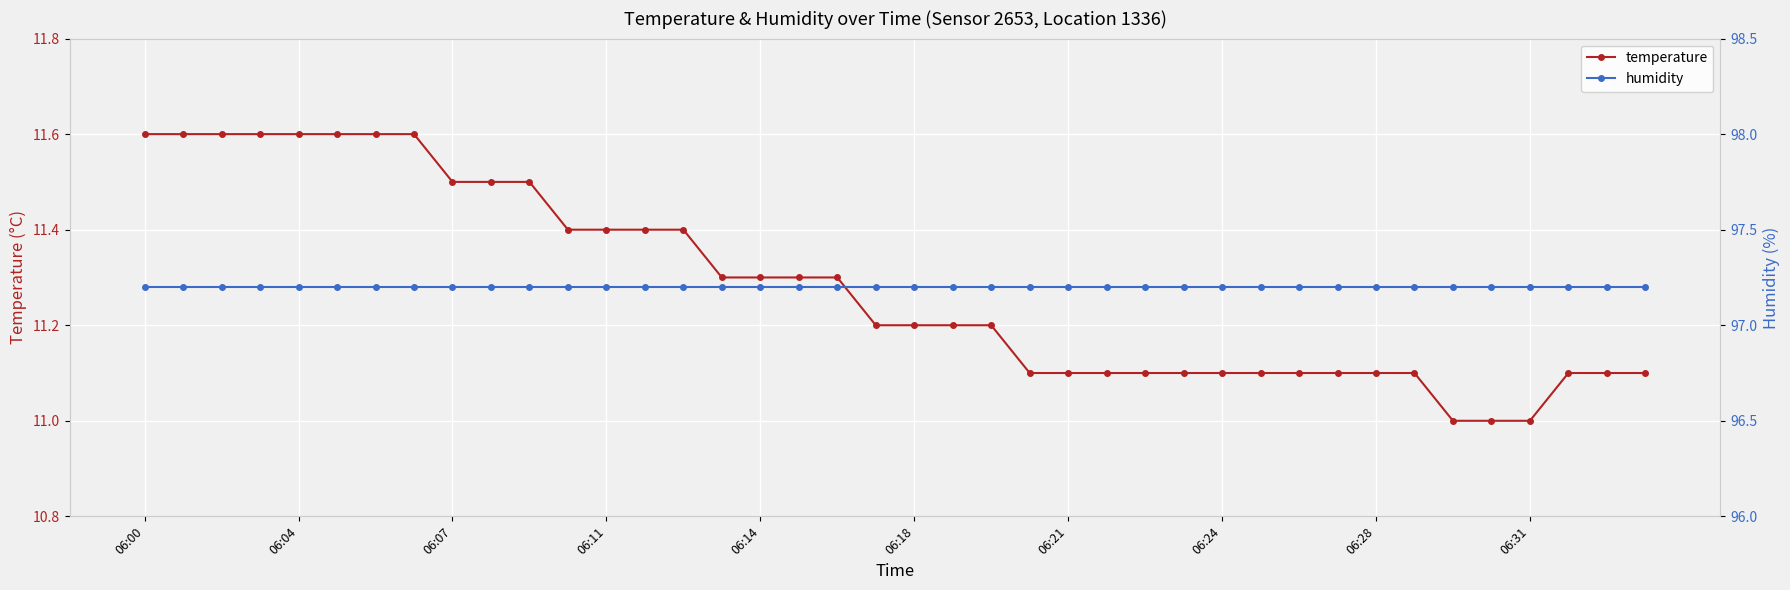

Rank the series by their maximum value, from highest to lowest.

humidity, temperature